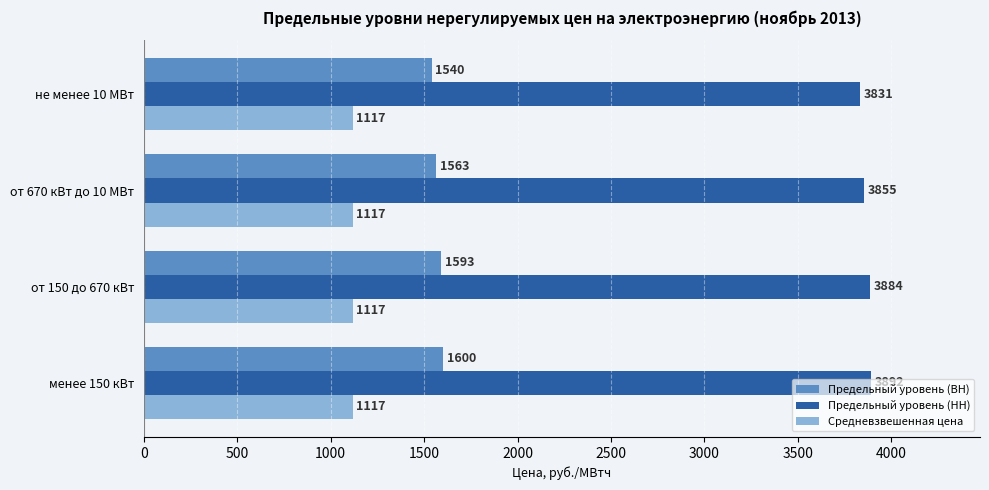

True or false: Предельный уровень (ВН) has a value of 2213.7 at от 150 до 670 кВт.

False